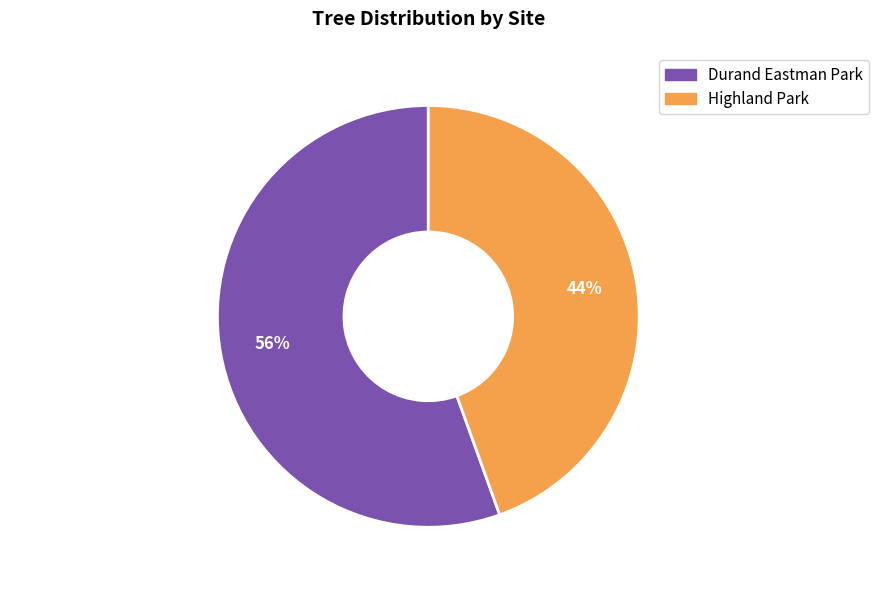

Count the number of slices in the pie.

2